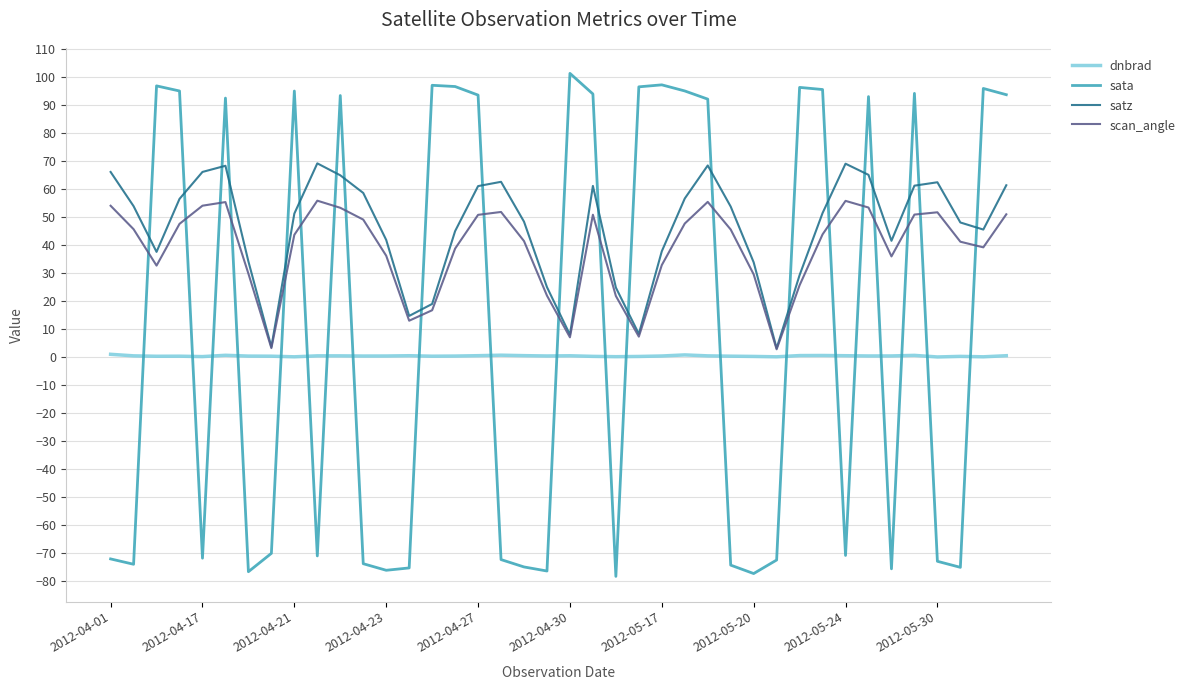

How many interior local valleys does the sata series have?

11